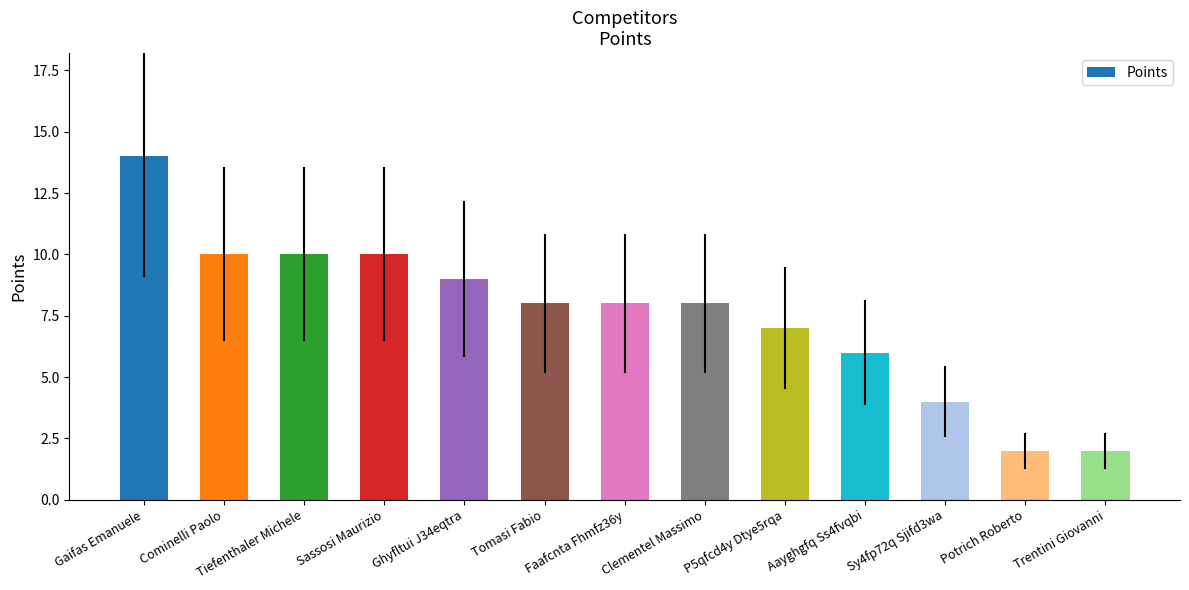

What is the greatest value displayed?

14